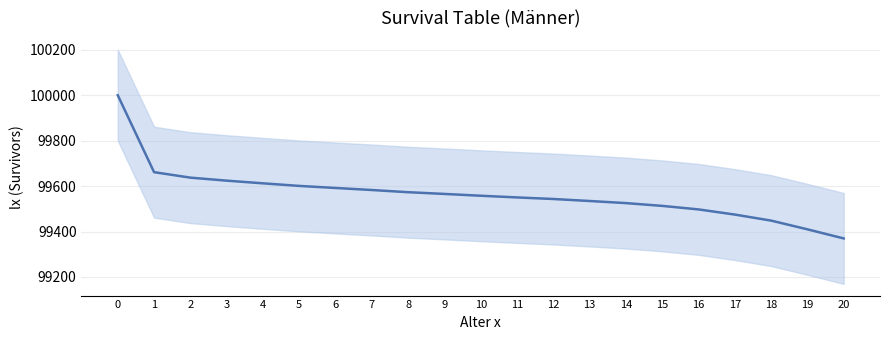

True or false: the data has more than 0 interior local peaks.

False